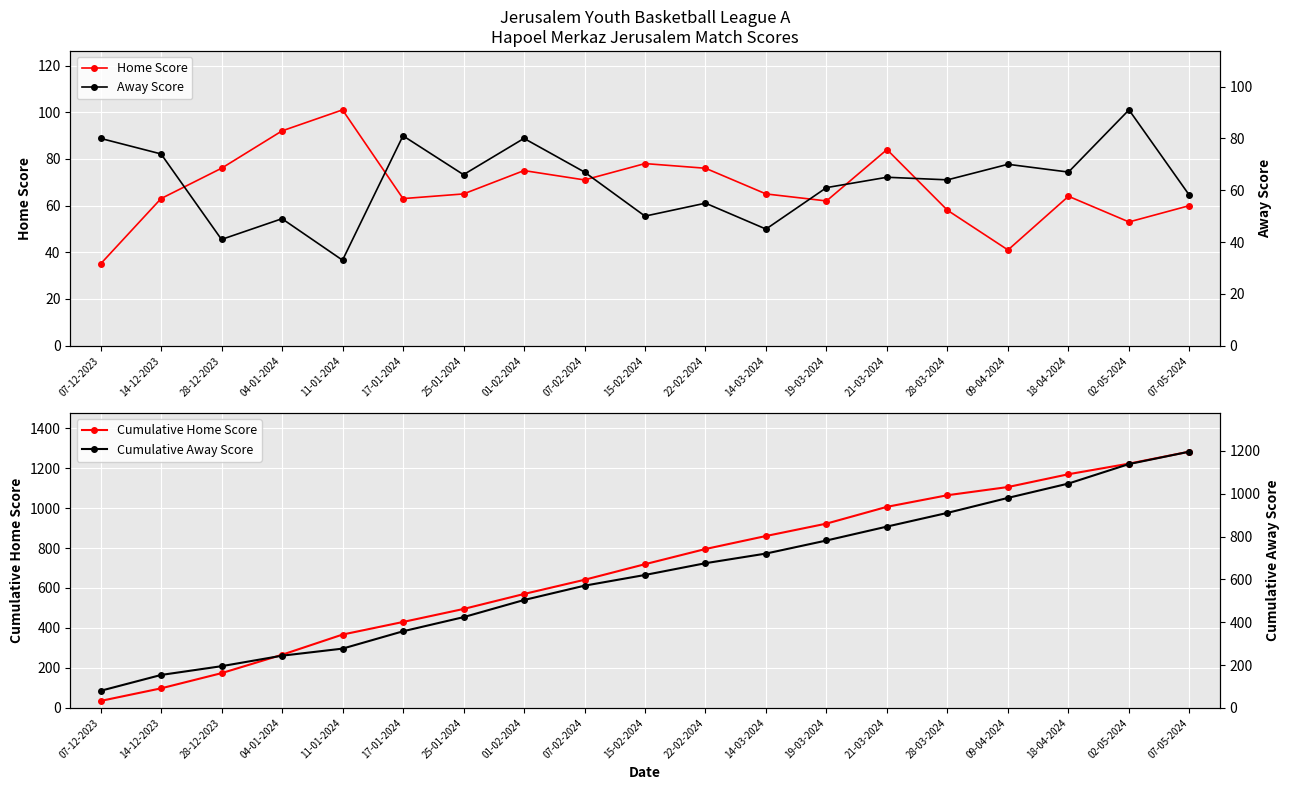

The value of Cumulative Home Score at 09-04-2024 is 1105. True or false?

True